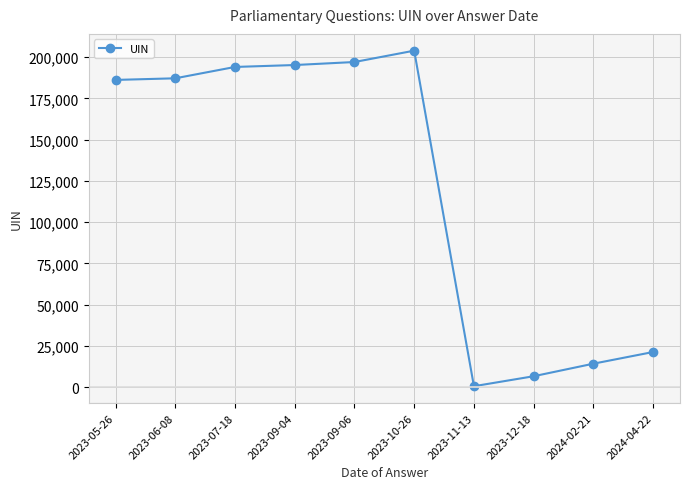

What is the maximum value shown in the chart?

203979